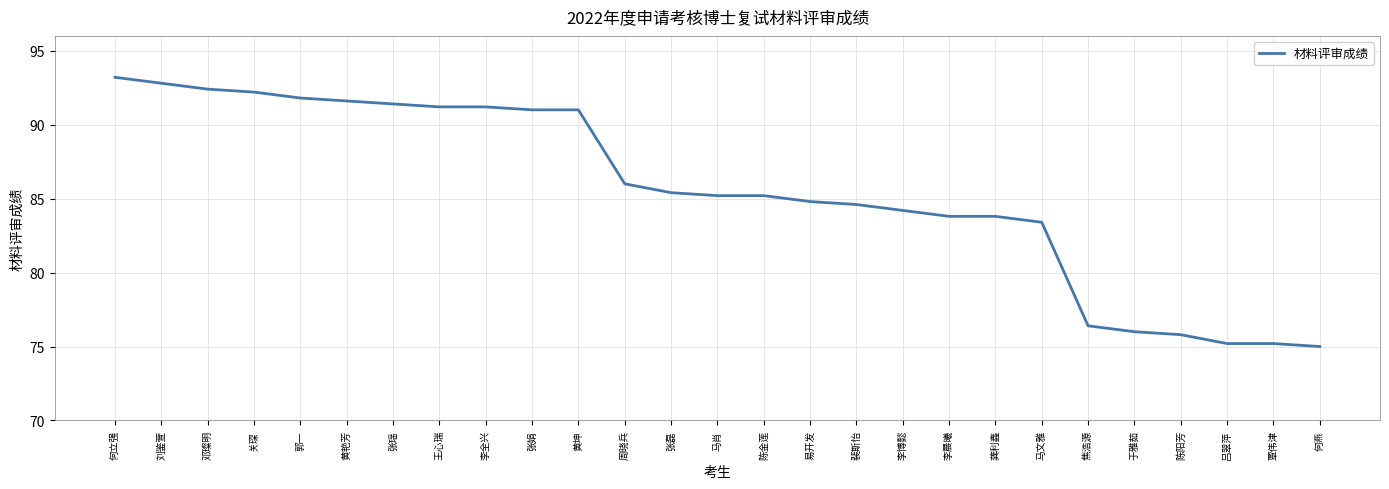

True or false: the data shows 83.8 at 龚利鑫.

True